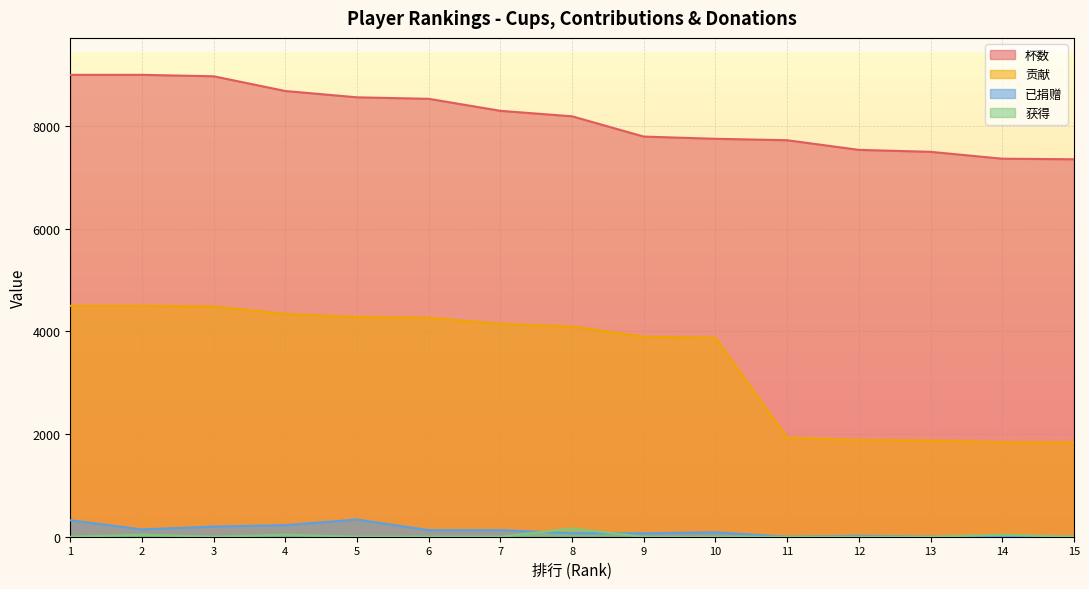

True or false: 已捐赠 and 贡献 cross at least once.

False